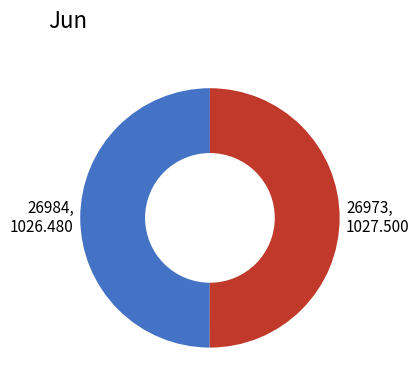

What is the ratio of the value at 26984, 1026.480 to the value at 26973, 1027.500?

1.0